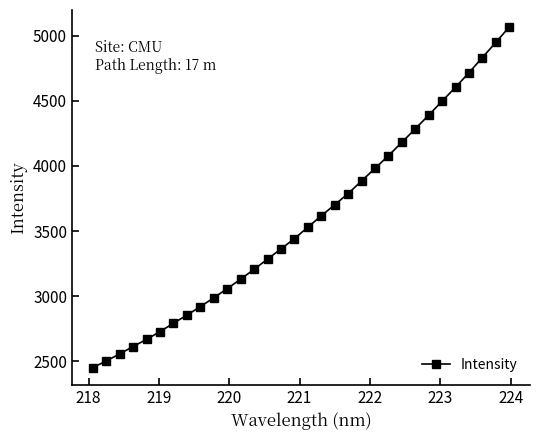

What is the smallest value displayed?

2451.3